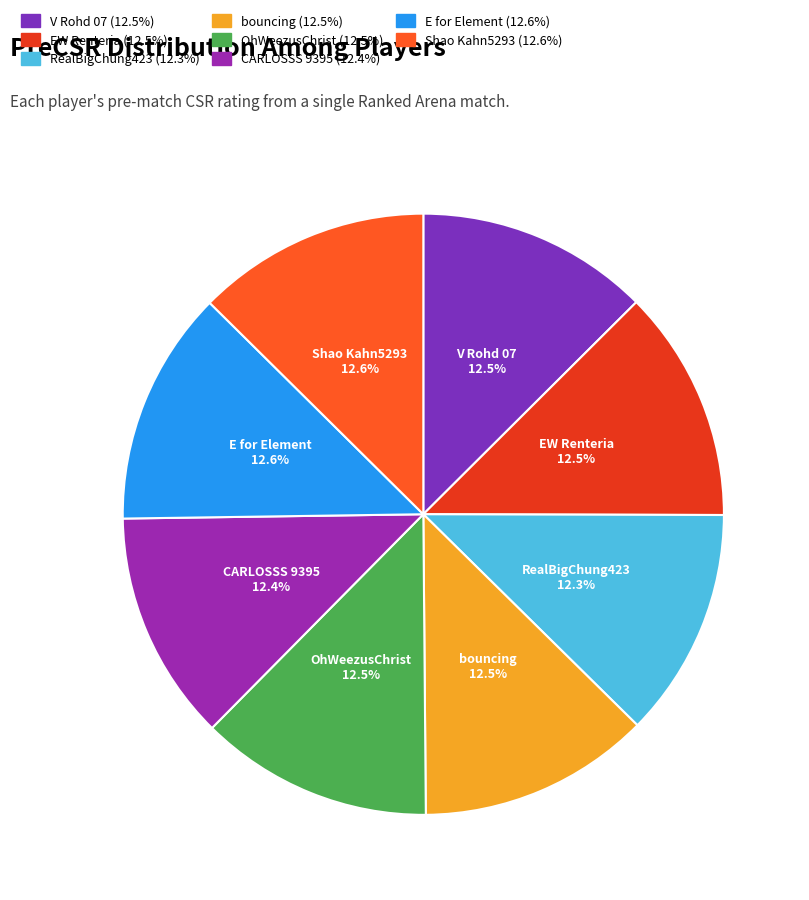

The CARLOSSS 9395 slice represents 22% of the pie. True or false?

False